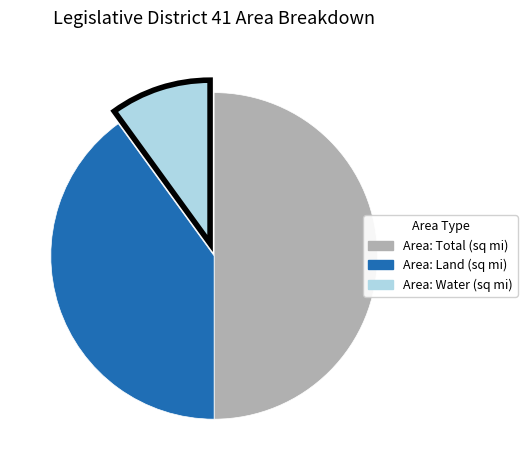

Is Area: Land (sq mi) the majority of the pie?

No